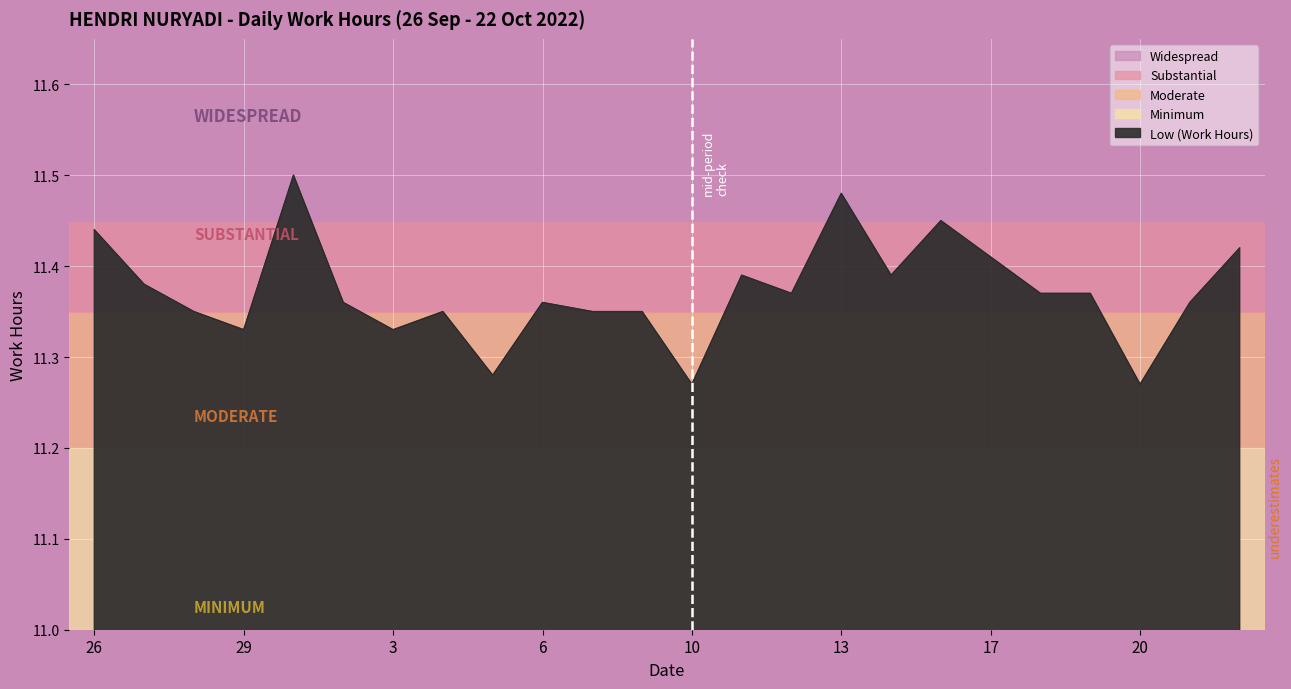

Which category has the highest value across all series?

30